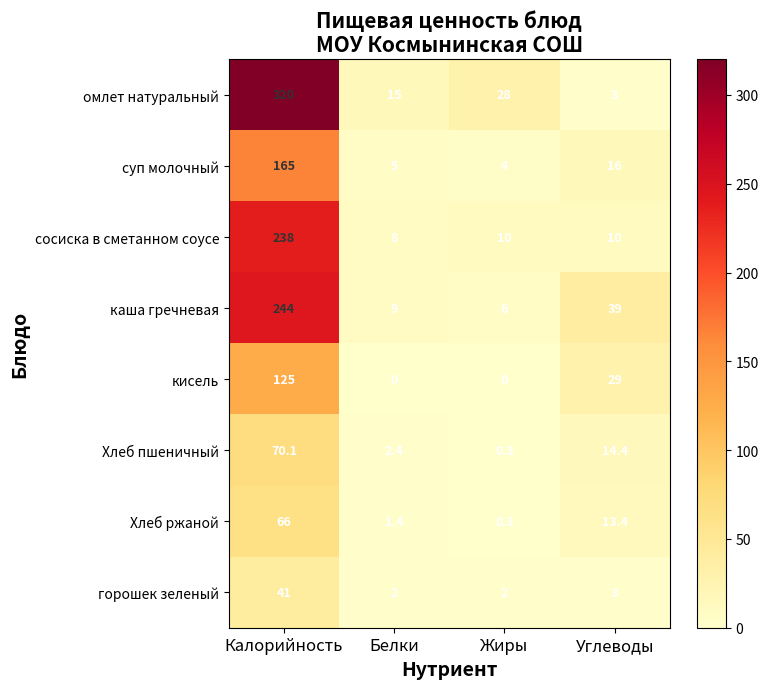

What is the difference between the омлет натуральный values at Белки and Калорийность?

305.0